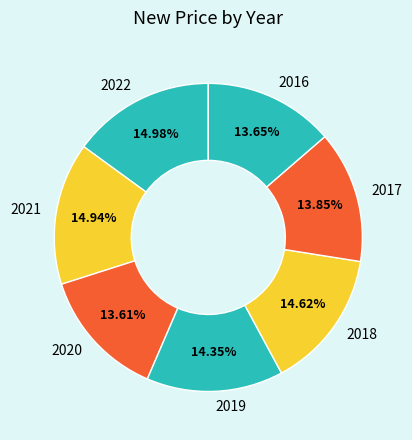

To the nearest percent, what percentage of the pie is 2017?

14%